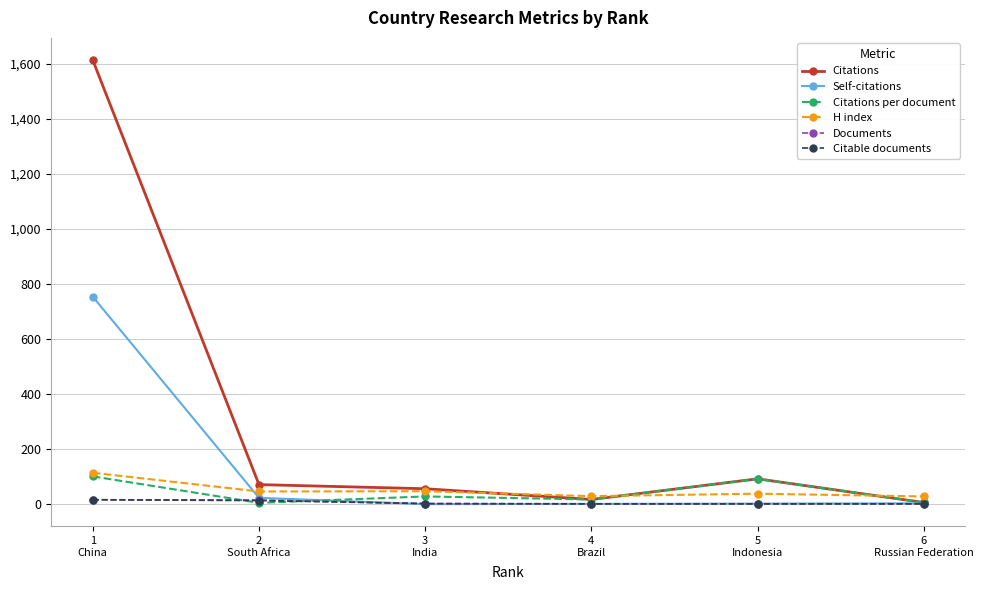

At which category does the chart reach its peak across all series?

1
China